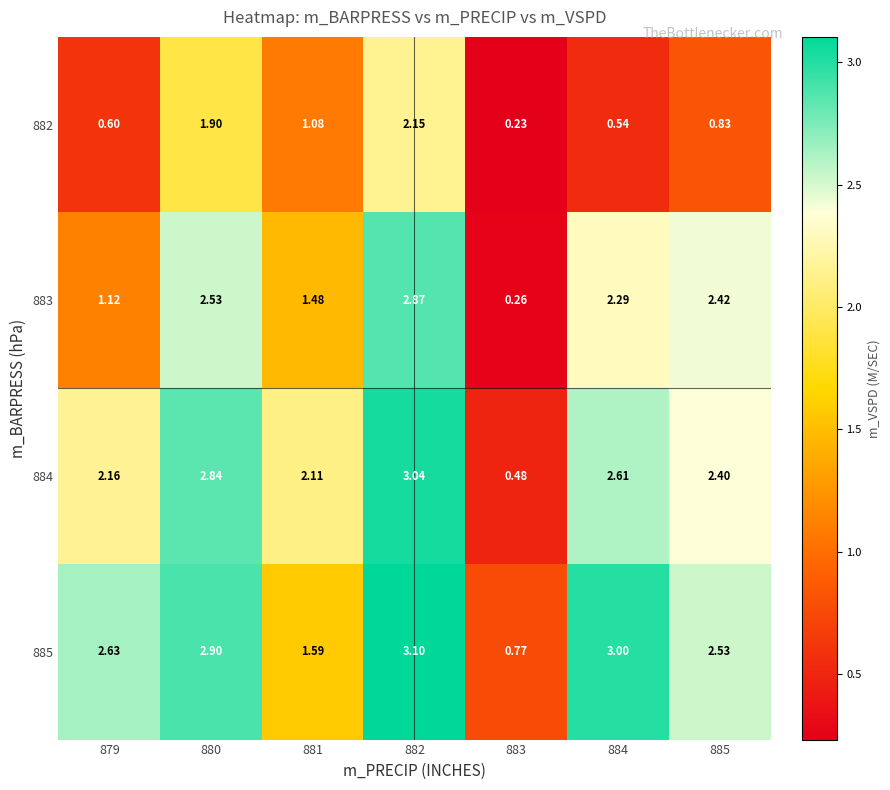

At how many categories does at least one series exceed 0?

7